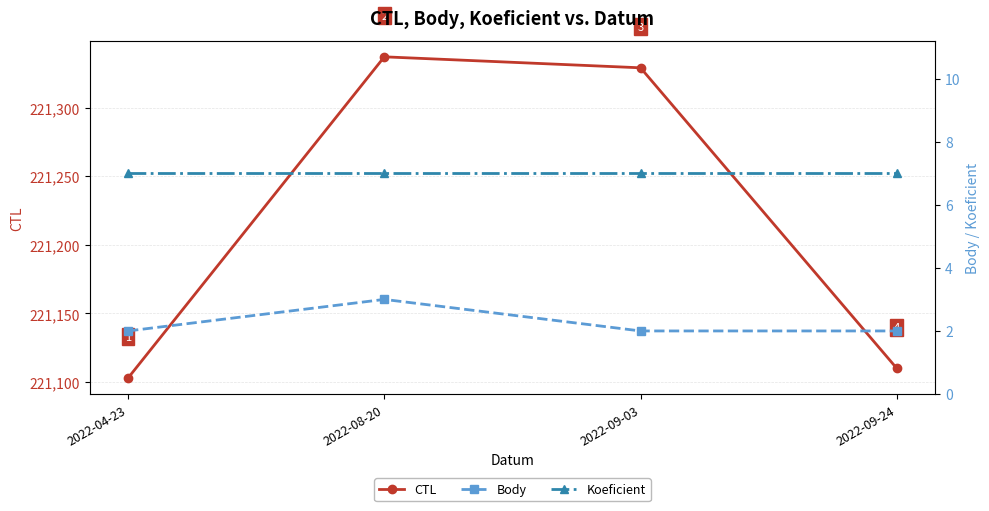

What is the value of the Body point at the 4th from the left?

2